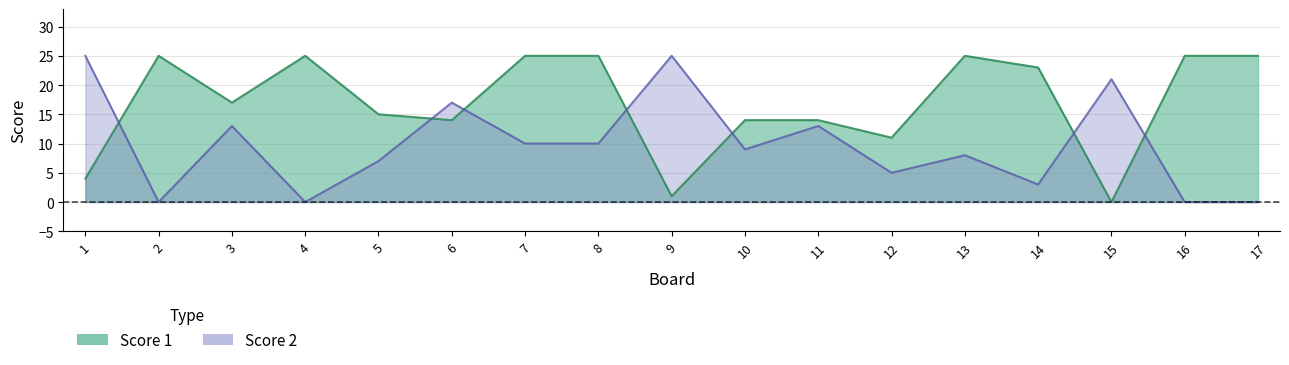

Reading right to left, what are all the values shown in this chart?

Score 1: 25	25	0	23	25	11	14	14	1	25	25	14	15	25	17	25	4
Score 2: 0	0	21	3	8	5	13	9	25	10	10	17	7	0	13	0	25